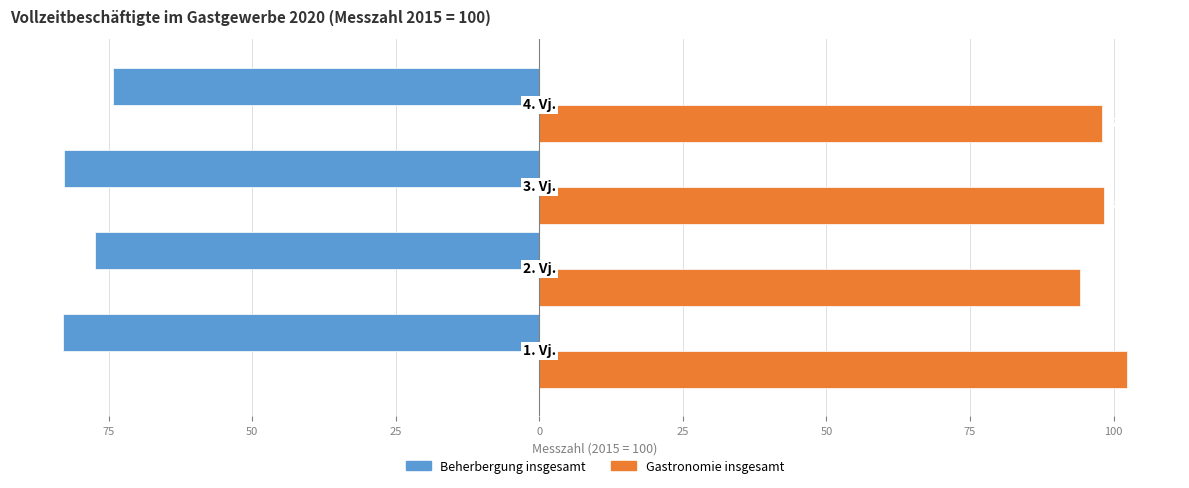

What is the value of the Gastronomie insgesamt bar at the 2nd from the left?

94.1